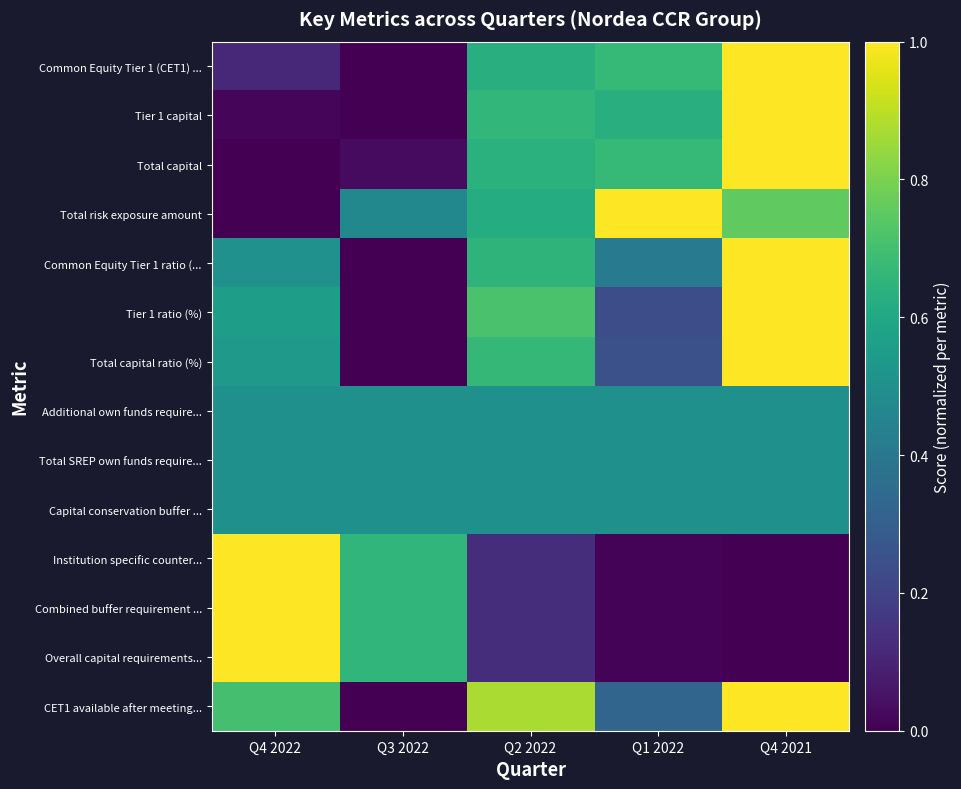

Reading left to right, transcribe all the data shown in this chart.

Common Equity Tier 1 (CET1) ...: Q4 2022=0.1	Q3 2022=0.0	Q2 2022=0.6	Q1 2022=0.7	Q4 2021=1.0
Tier 1 capital: Q4 2022=0.0	Q3 2022=0.0	Q2 2022=0.7	Q1 2022=0.6	Q4 2021=1.0
Total capital: Q4 2022=0.0	Q3 2022=0.0	Q2 2022=0.6	Q1 2022=0.7	Q4 2021=1.0
Total risk exposure amount: Q4 2022=0.0	Q3 2022=0.5	Q2 2022=0.6	Q1 2022=1.0	Q4 2021=0.8
Common Equity Tier 1 ratio (...: Q4 2022=0.5	Q3 2022=0.0	Q2 2022=0.7	Q1 2022=0.4	Q4 2021=1.0
Tier 1 ratio (%): Q4 2022=0.6	Q3 2022=0.0	Q2 2022=0.7	Q1 2022=0.2	Q4 2021=1.0
Total capital ratio (%): Q4 2022=0.5	Q3 2022=0.0	Q2 2022=0.7	Q1 2022=0.2	Q4 2021=1.0
Additional own funds require...: Q4 2022=0.5	Q3 2022=0.5	Q2 2022=0.5	Q1 2022=0.5	Q4 2021=0.5
Total SREP own funds require...: Q4 2022=0.5	Q3 2022=0.5	Q2 2022=0.5	Q1 2022=0.5	Q4 2021=0.5
Capital conservation buffer ...: Q4 2022=0.5	Q3 2022=0.5	Q2 2022=0.5	Q1 2022=0.5	Q4 2021=0.5
Institution specific counter...: Q4 2022=1.0	Q3 2022=0.7	Q2 2022=0.1	Q1 2022=0.0	Q4 2021=0.0
Combined buffer requirement ...: Q4 2022=1.0	Q3 2022=0.7	Q2 2022=0.1	Q1 2022=0.0	Q4 2021=0.0
Overall capital requirements...: Q4 2022=1.0	Q3 2022=0.7	Q2 2022=0.1	Q1 2022=0.0	Q4 2021=0.0
CET1 available after meeting...: Q4 2022=0.7	Q3 2022=0.0	Q2 2022=0.9	Q1 2022=0.3	Q4 2021=1.0